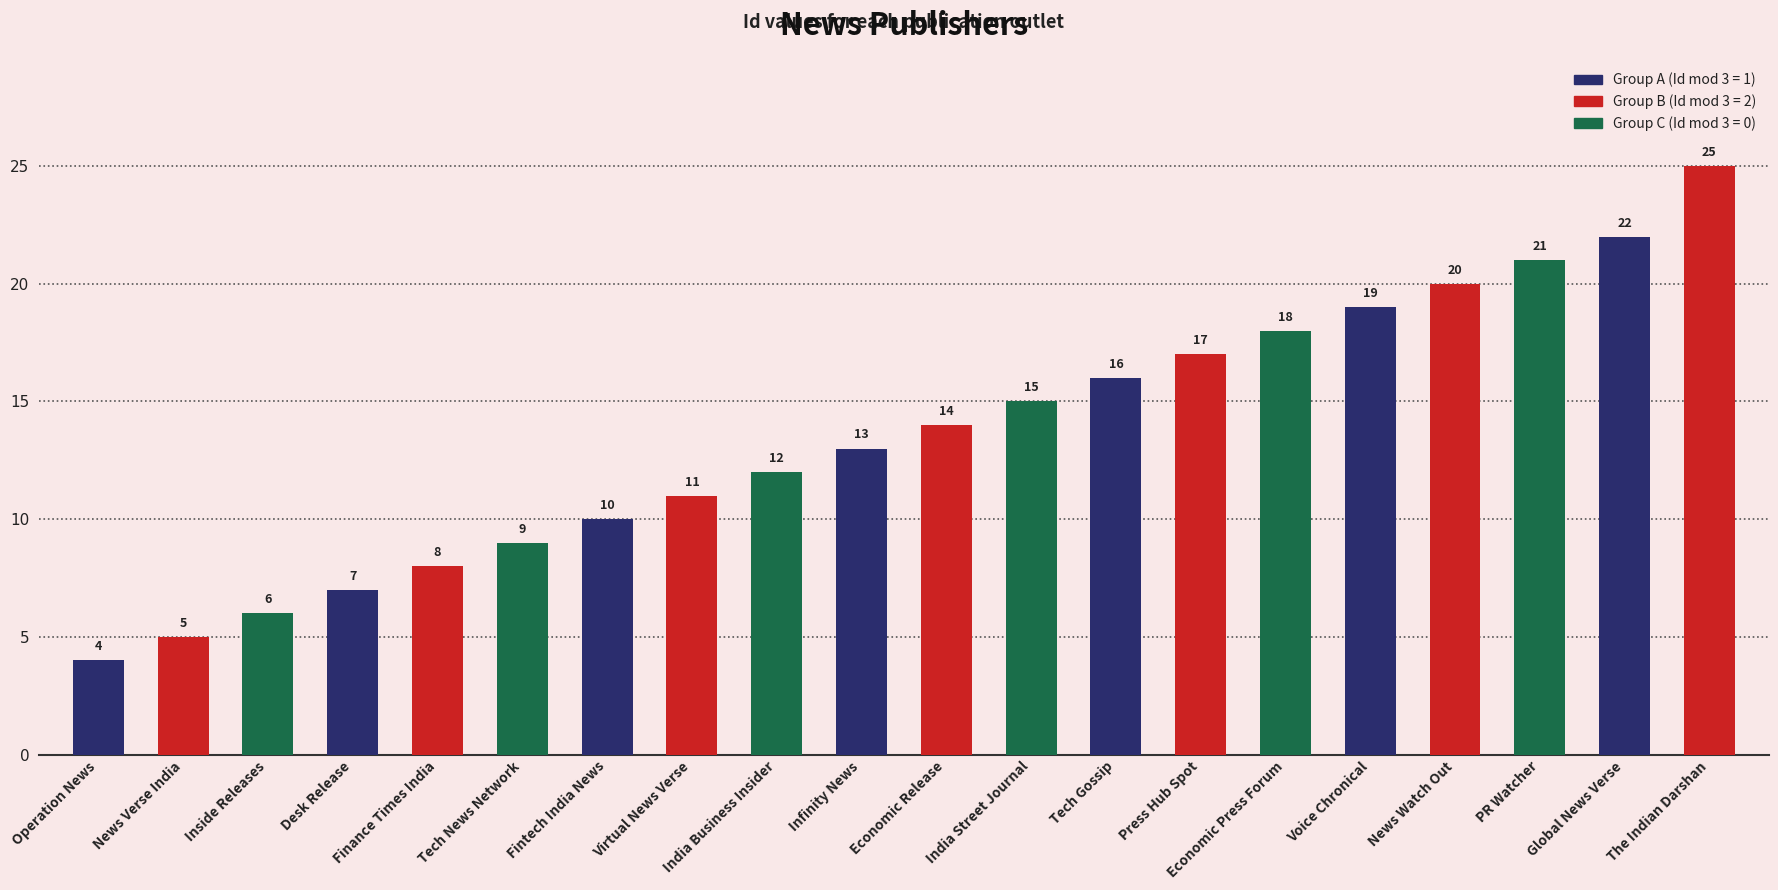

Read the value at Finance Times India, to the nearest 5.

10